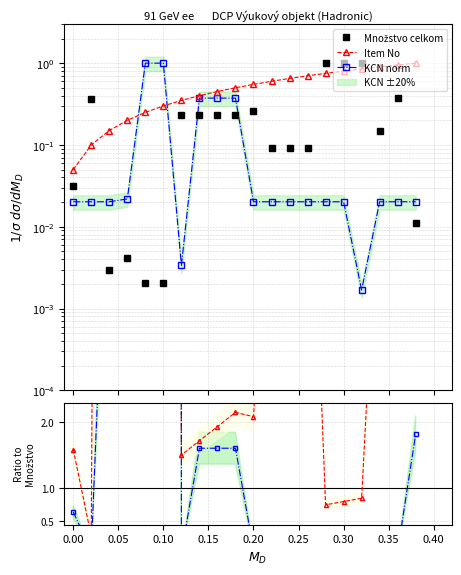

Is it true that Item No ratio equals 3.8 at 17?

False